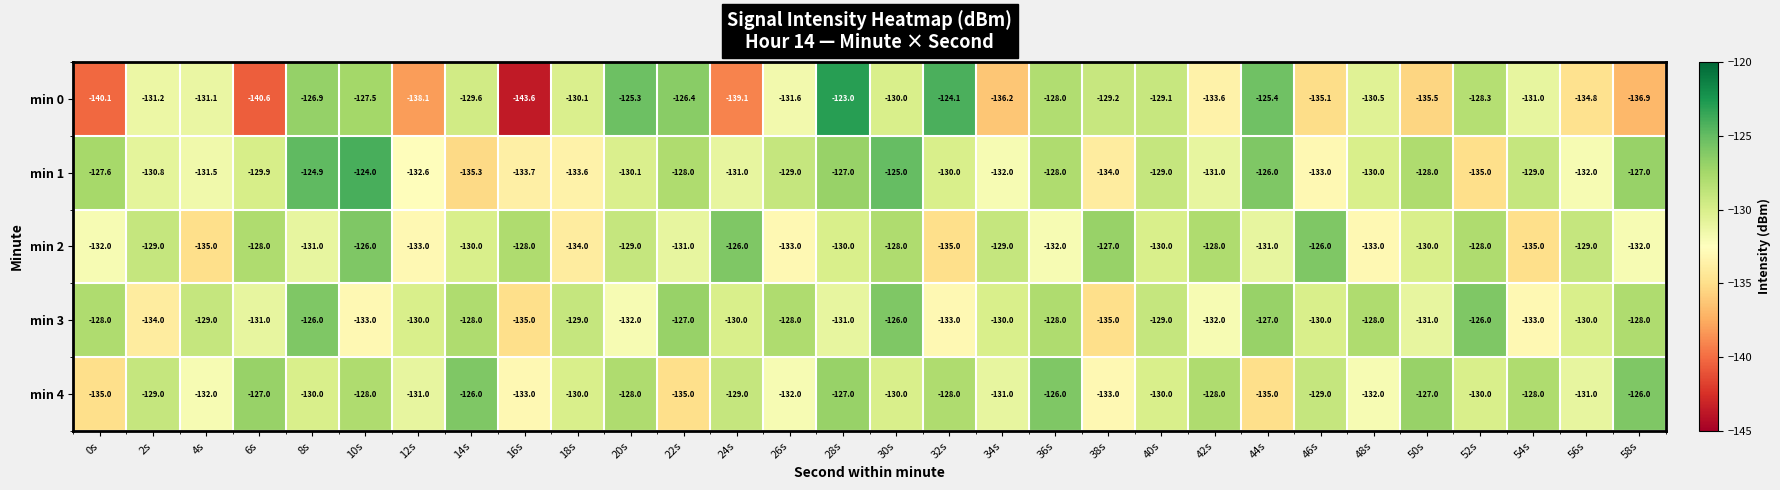

Count the min 3 values in the range -132 to -128.

19